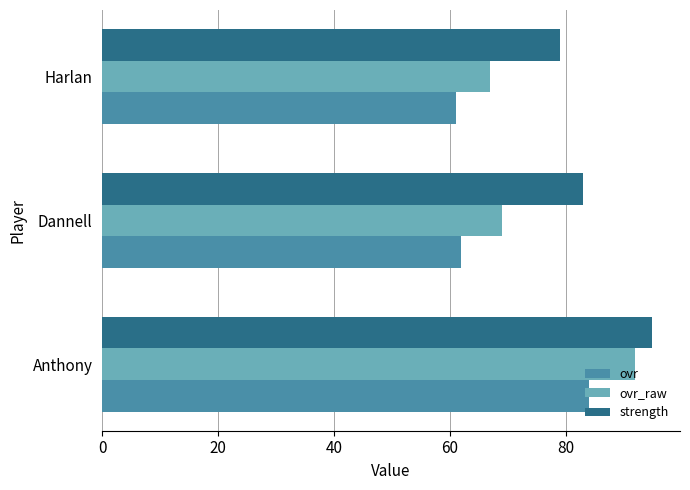

What is the sum of the ovr values at Harlan and Dannell?

123